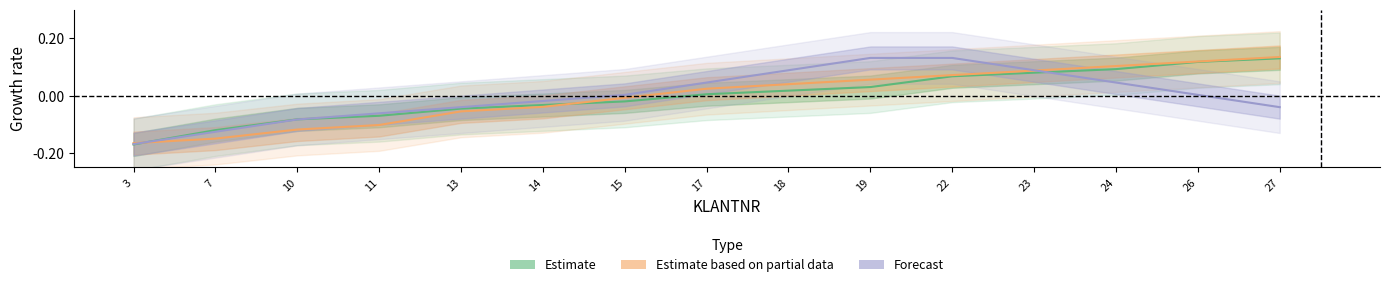

At 24, list the series in order from largest to smallest.

Estimate based on partial data, Estimate, Forecast